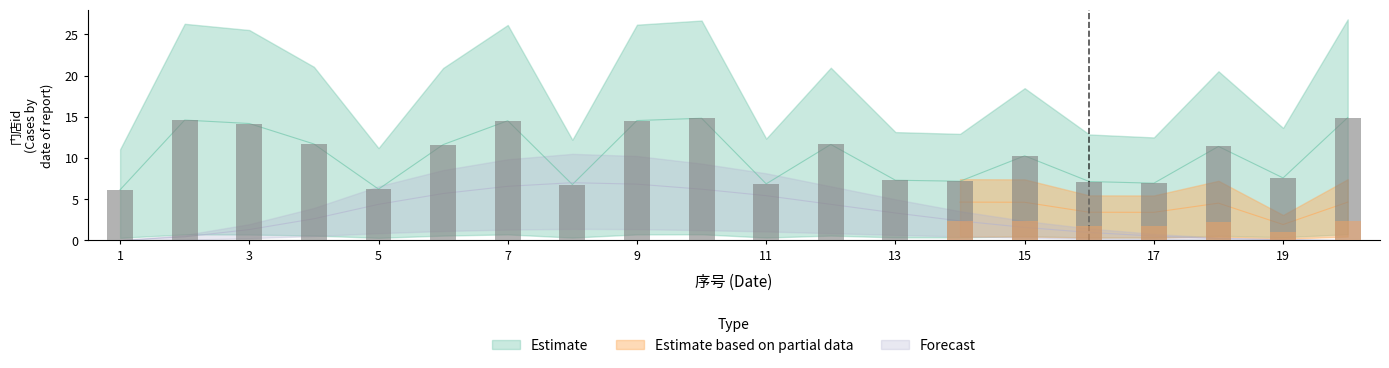

The Forecast series shows 2.6 at 4. True or false?

True